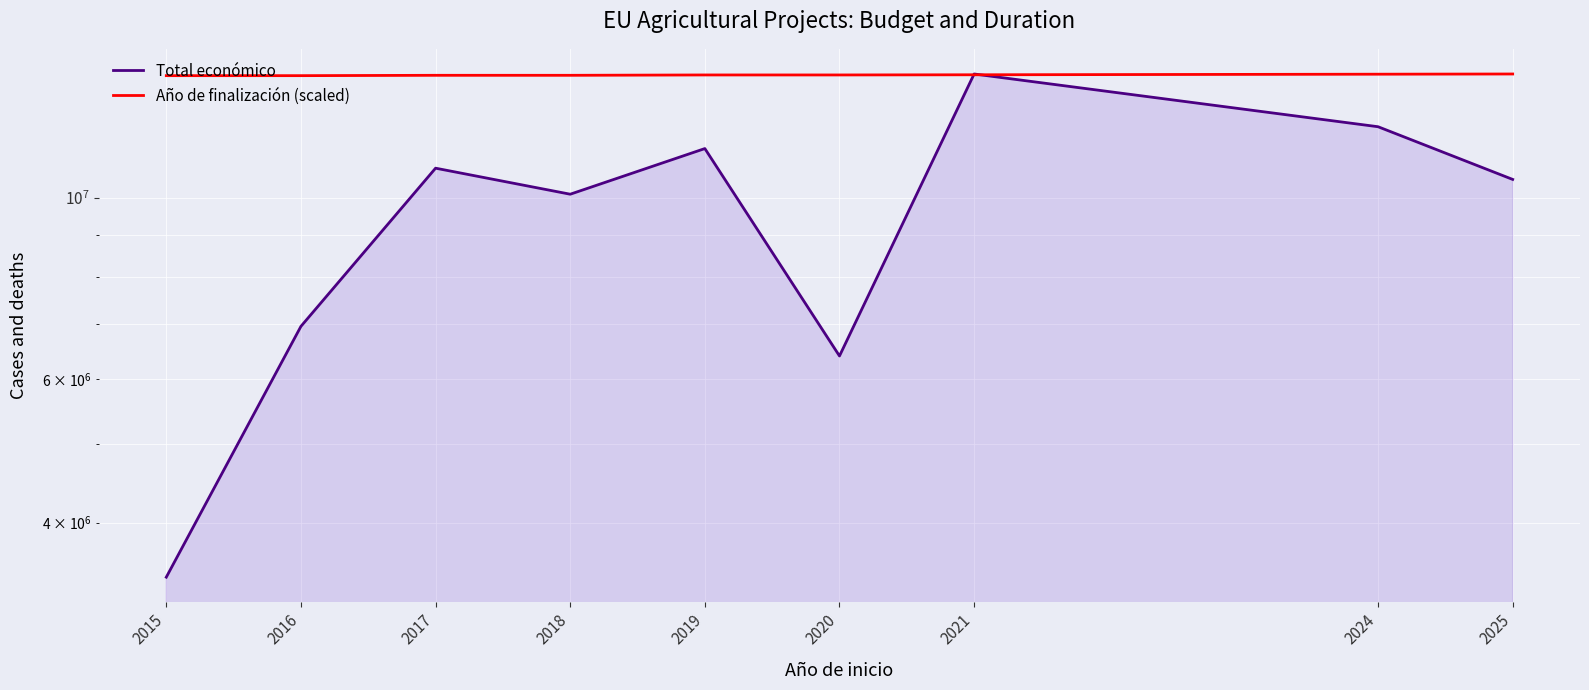

What is the difference between the highest and lowest values at 2017?

3258400.4